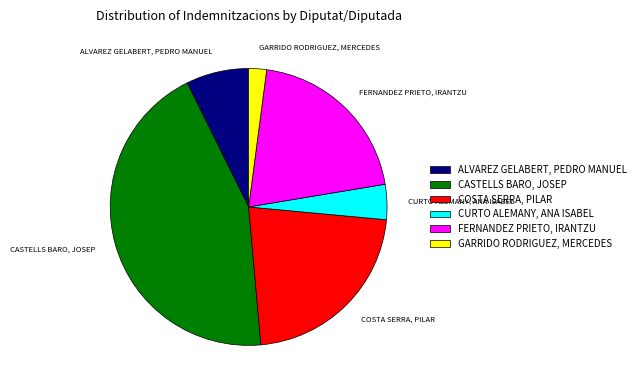

The CASTELLS BARO, JOSEP slice represents 44% of the pie. True or false?

True